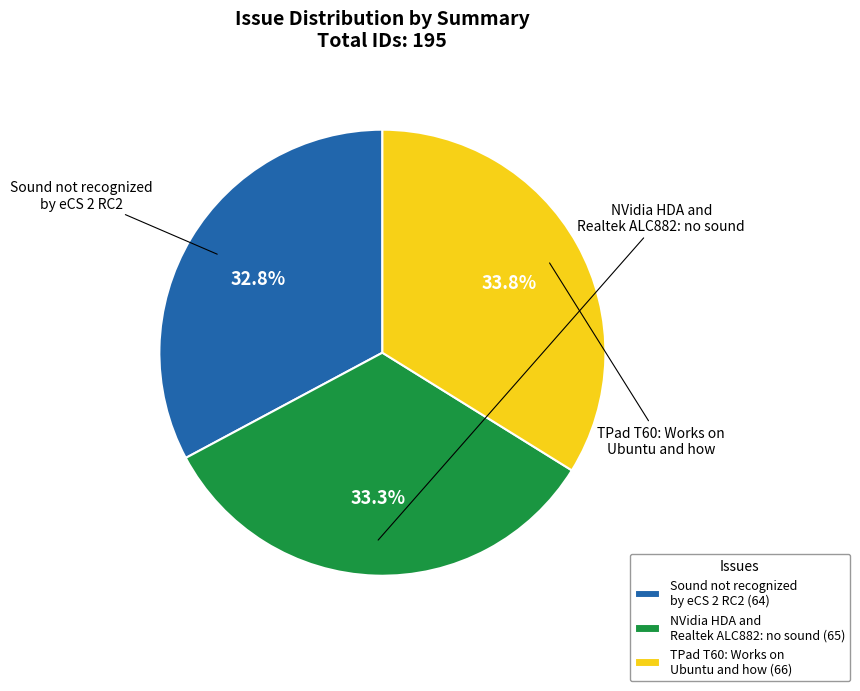

What is the smallest slice in the pie chart?

Sound not recognized by eCS 2 RC2